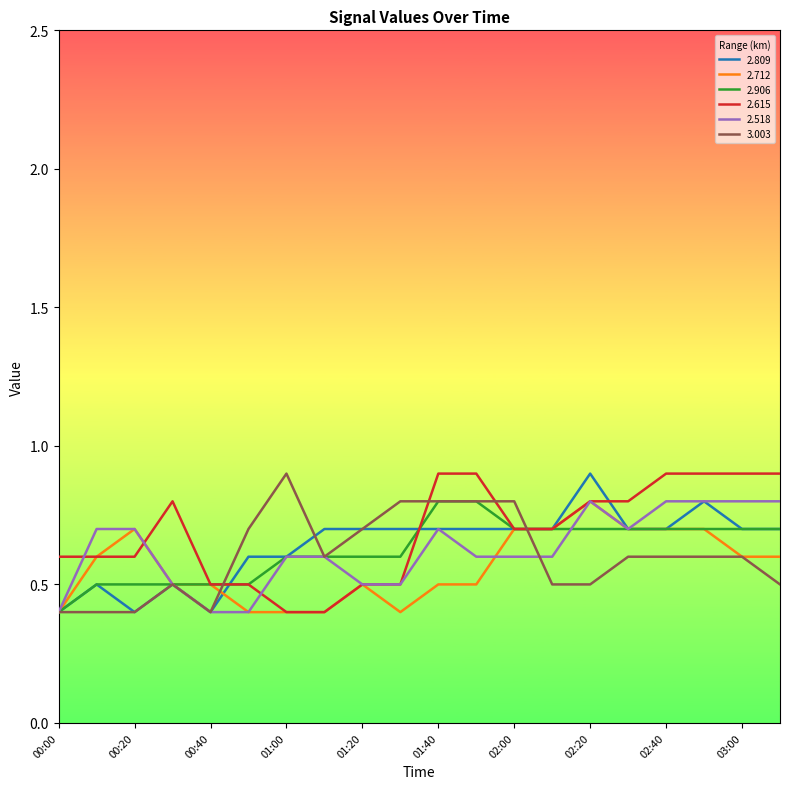

What is the greatest value displayed?

0.9